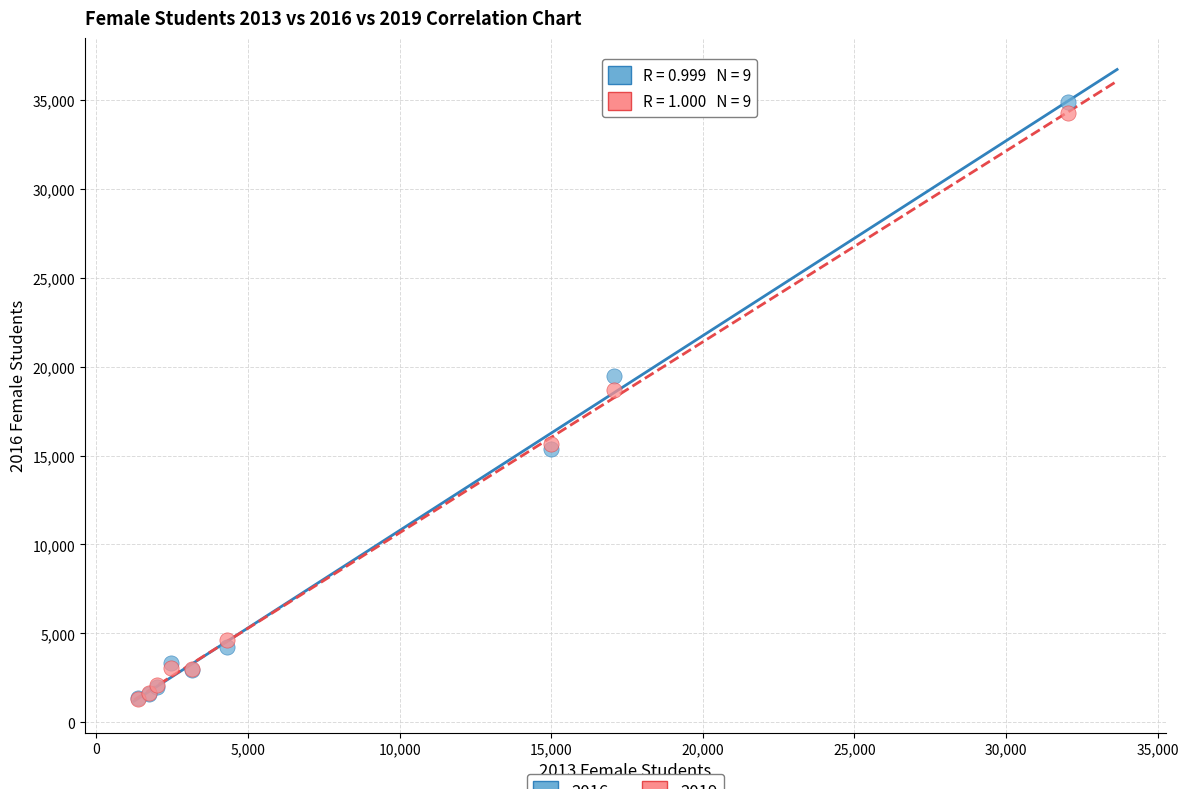

Across all series, what Y value is closest to 18083?

18667